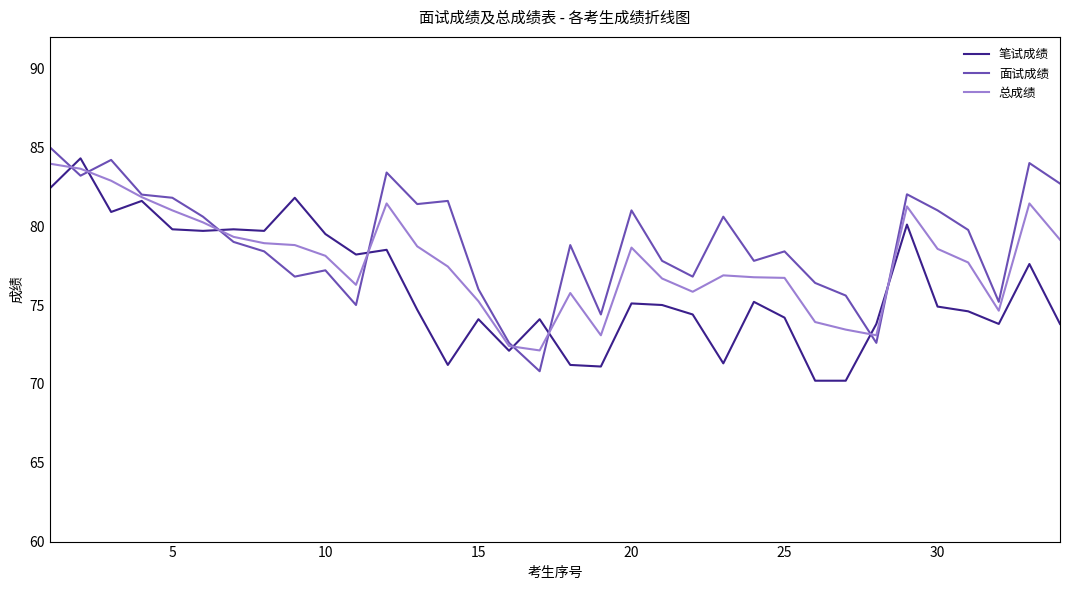

Rank the series by their average value, from highest to lowest.

面试成绩, 总成绩, 笔试成绩